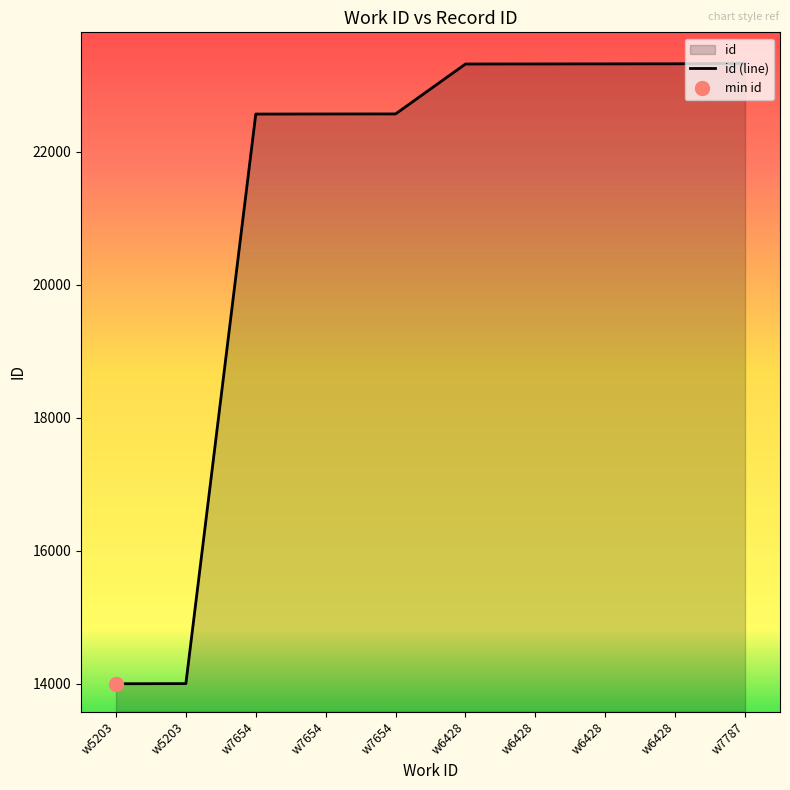

The value at w7654 is 22573. True or false?

True